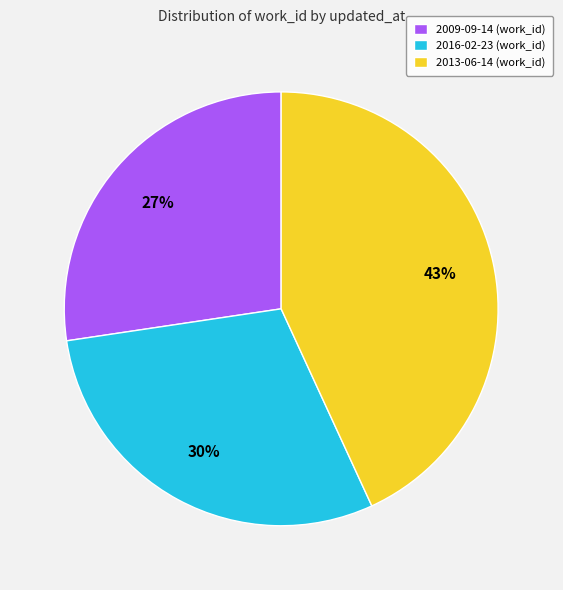

The 2013-06-14 slice represents 58% of the pie. True or false?

False